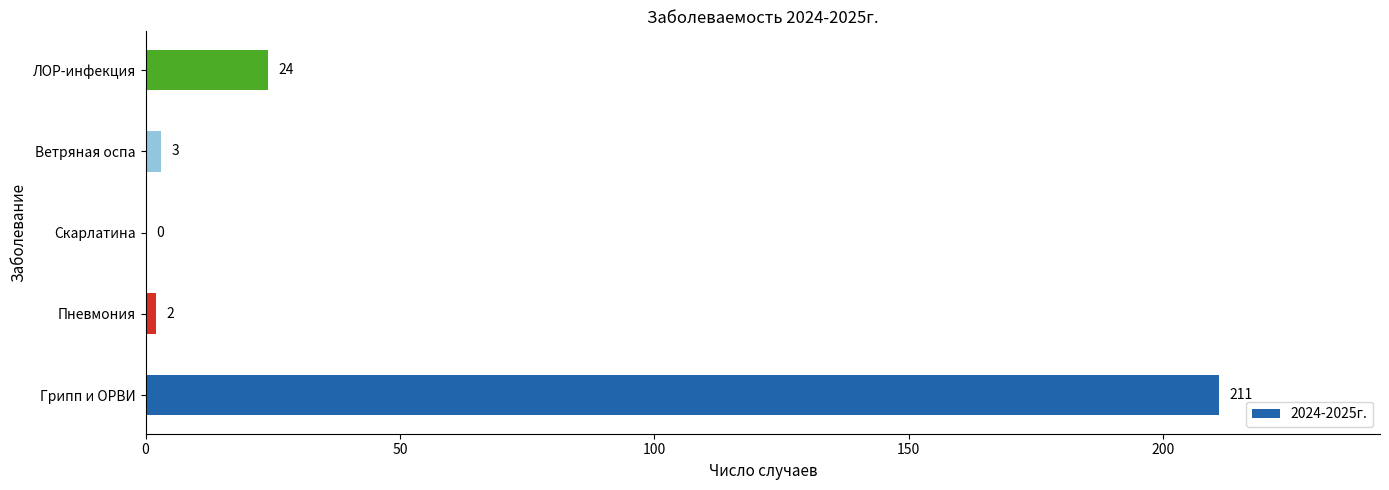

How many values are above zero?

4